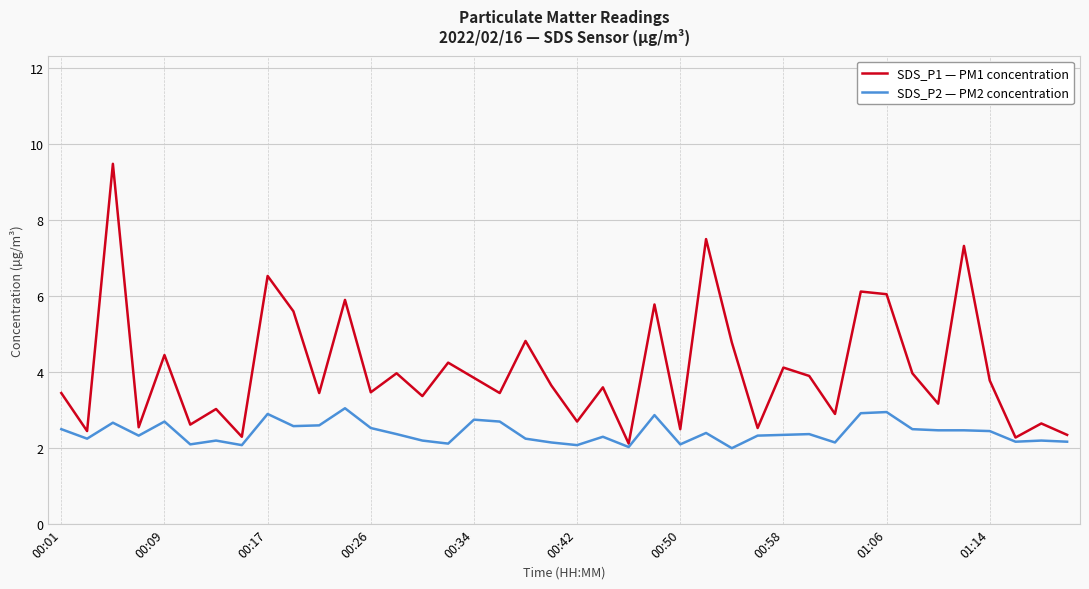

What are all the series names shown in the legend?

SDS_P1 — PM1 concentration, SDS_P2 — PM2 concentration